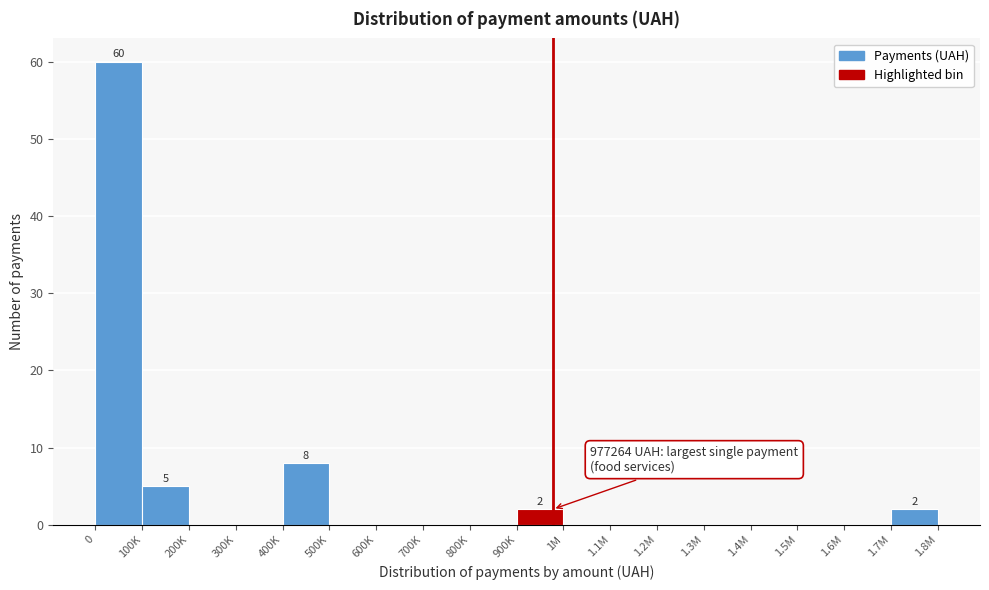

Reading right to left, what are all the values shown in this chart?

1.7M=2	1.6M=0	1.5M=0	1.4M=0	1.3M=0	1.2M=0	1.1M=0	1M=0	900K=2	800K=0	700K=0	600K=0	500K=0	400K=8	300K=0	200K=0	100K=5	0=60